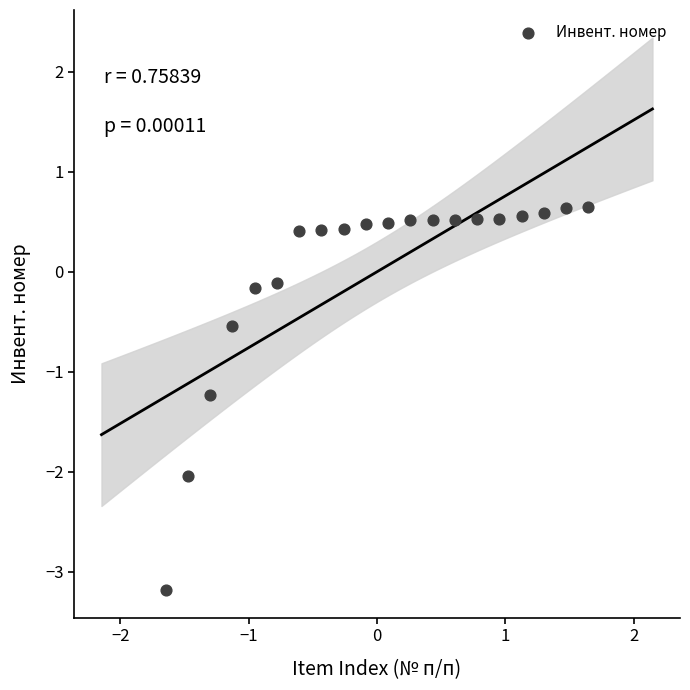

What is the range of X values (max minus min)?

3.3